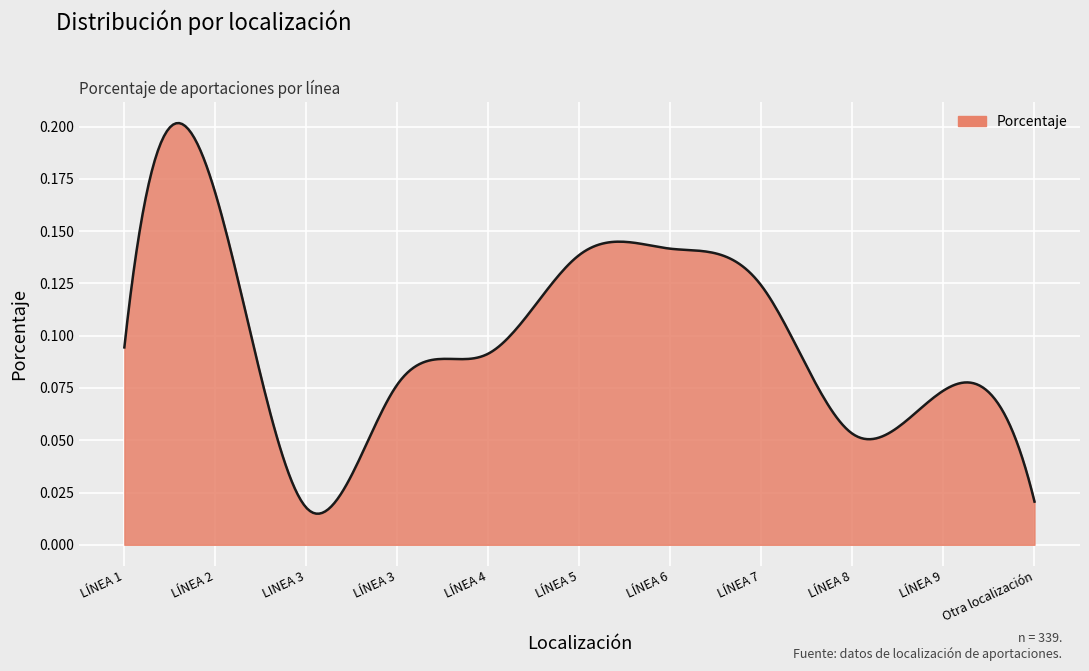

Where is the first local minimum?

LINEA 3